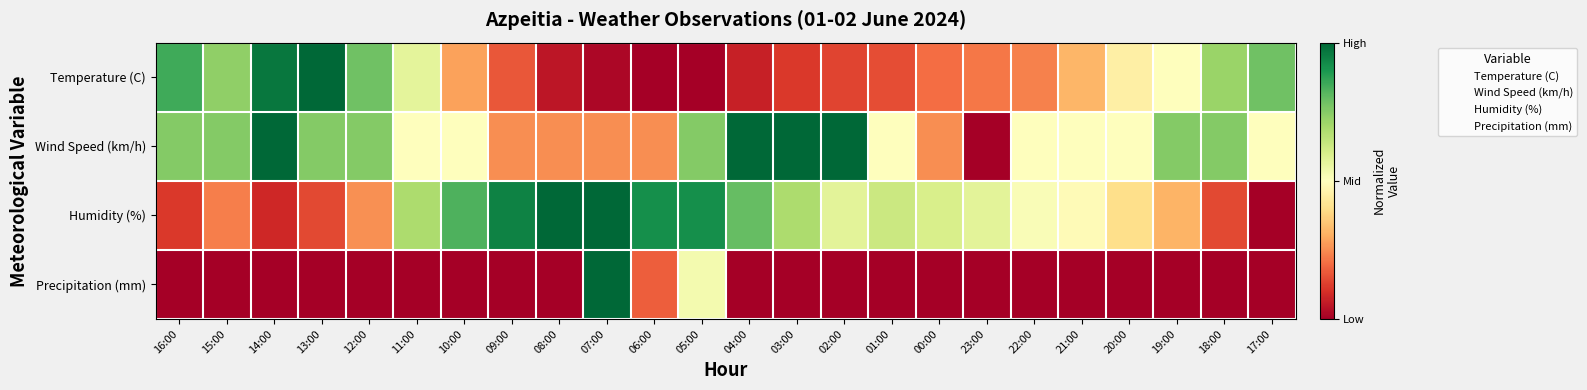

How many distinct data groups are displayed?

4